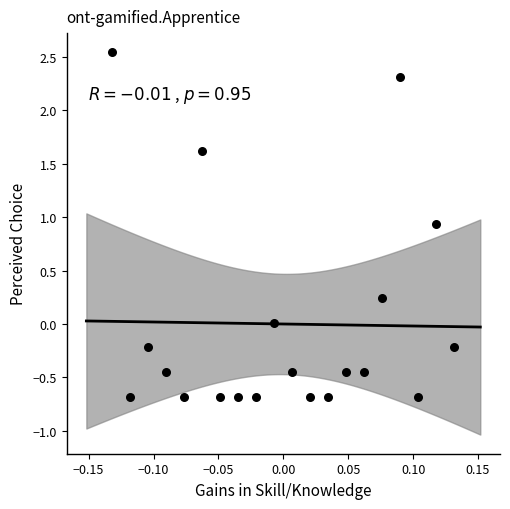

What is the range of X values (max minus min)?

0.3